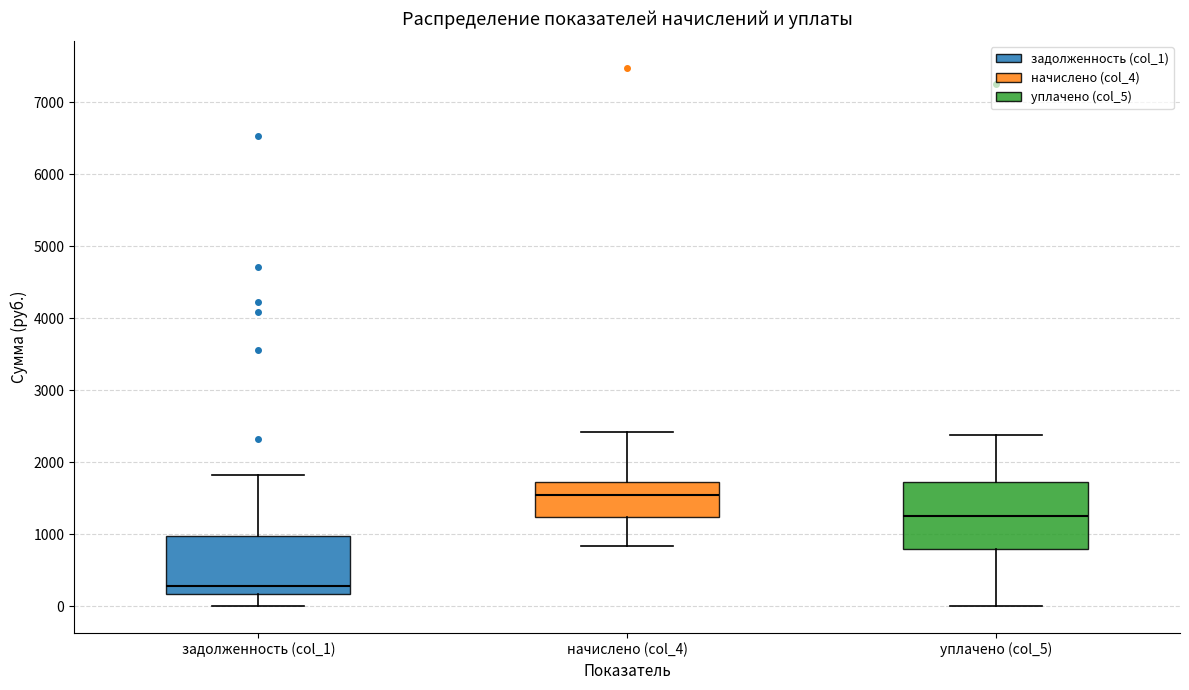

Which box has the lowest median line?

задолженность (col_1)